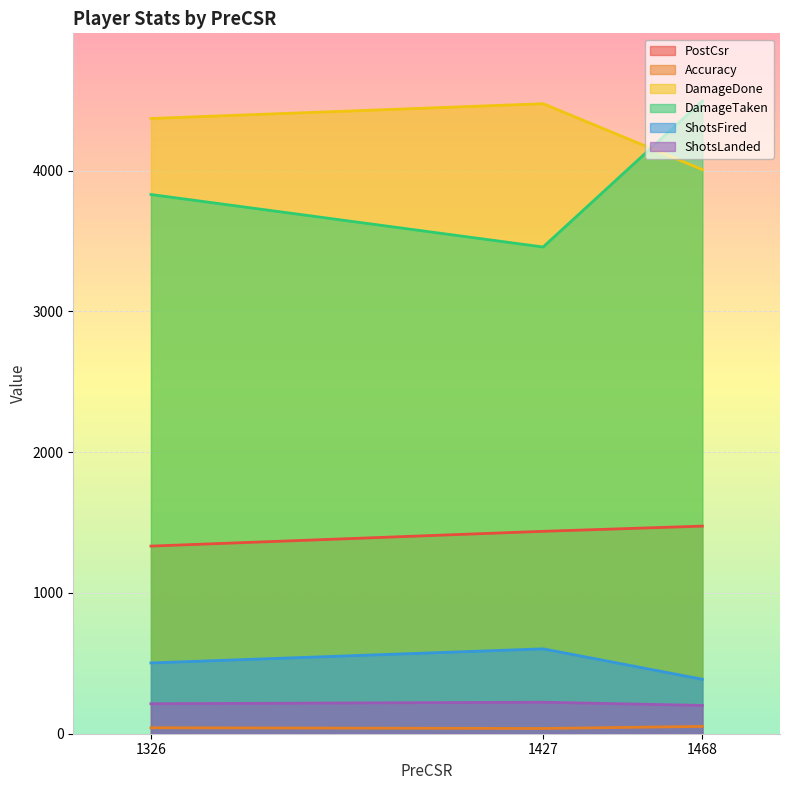

Does the chart display data point markers on the line(s)?

No